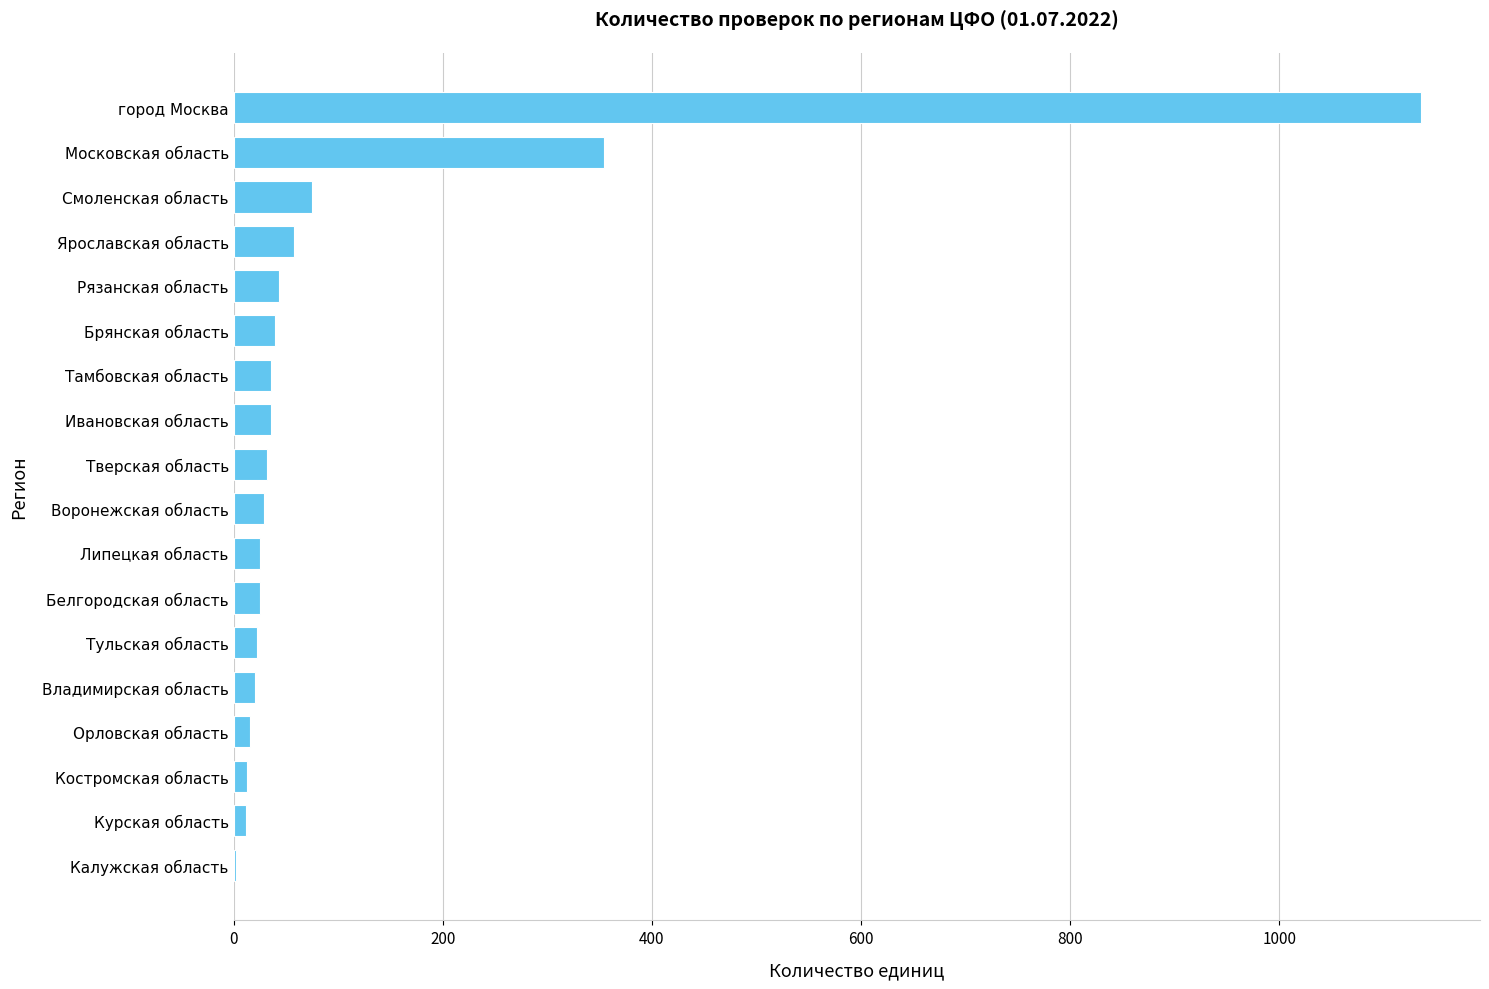

Read the value at город Москва.

1135